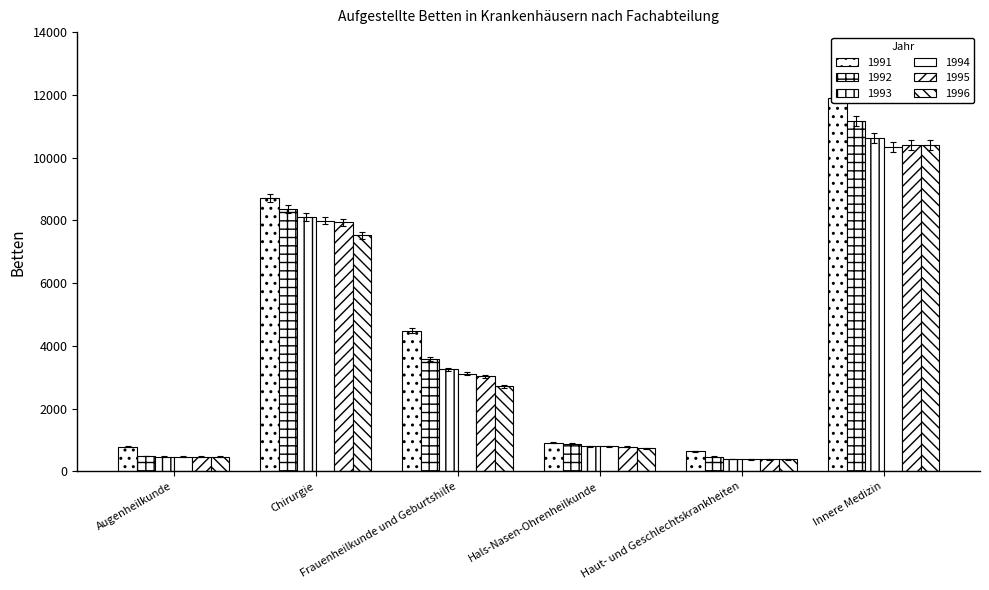

At which label is 1994 closest to 5361?

Frauenheilkunde und Geburtshilfe